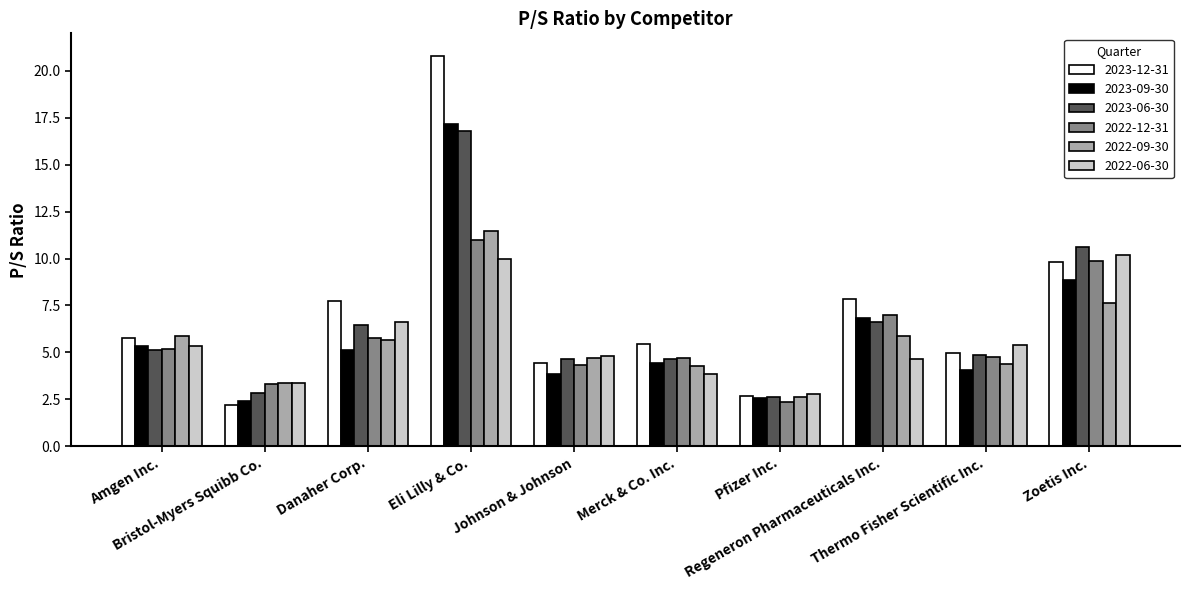

Is the value of 2023-12-31 at Eli Lilly & Co. greater than the value of 2022-12-31 at Zoetis Inc.?

Yes